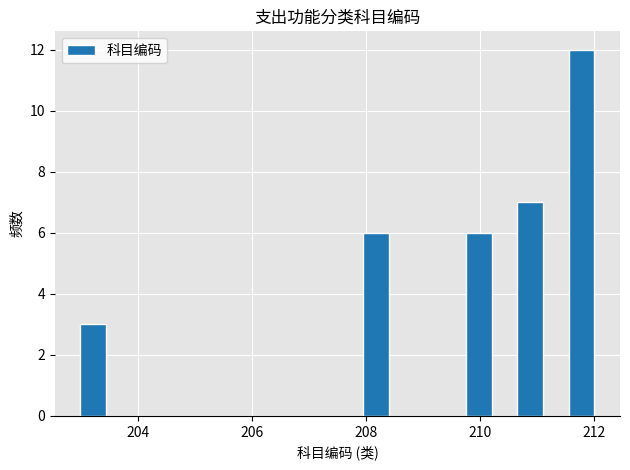

Around what value on the x-axis is the tallest bar? Give the approximate position of its centre, as read against the axis.

211.8